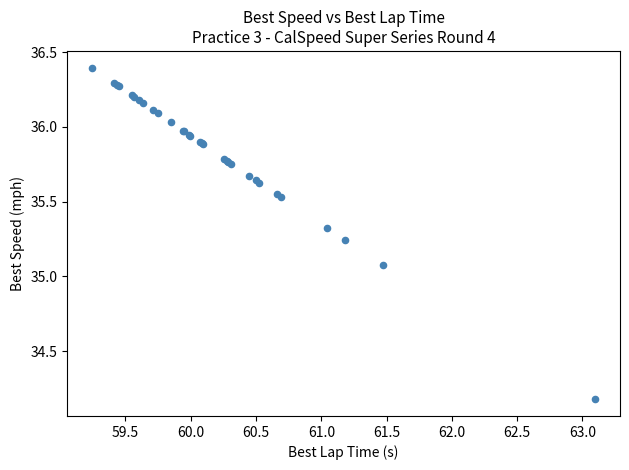

What Y value in the scatter plot is closest to 35?

35.1